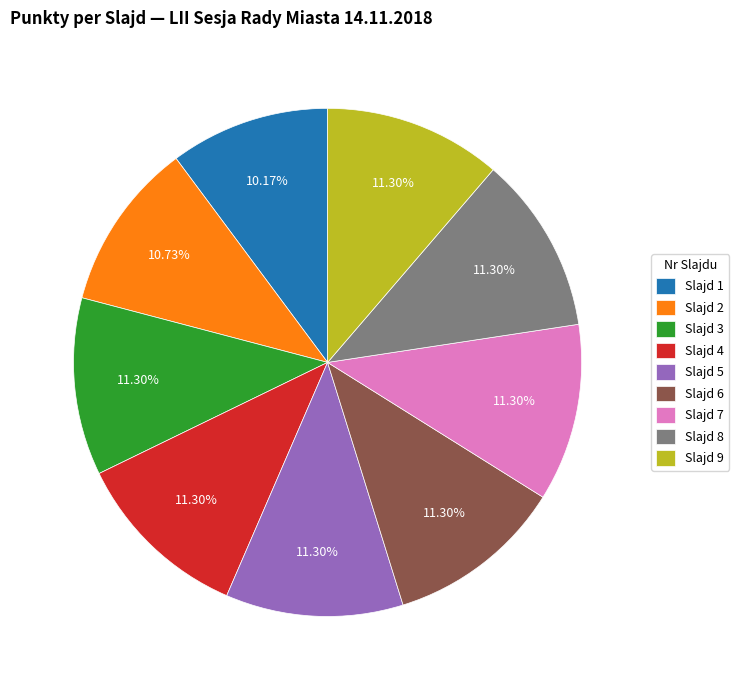

Which has a higher value, Slajd 4 or Slajd 2?

Slajd 4